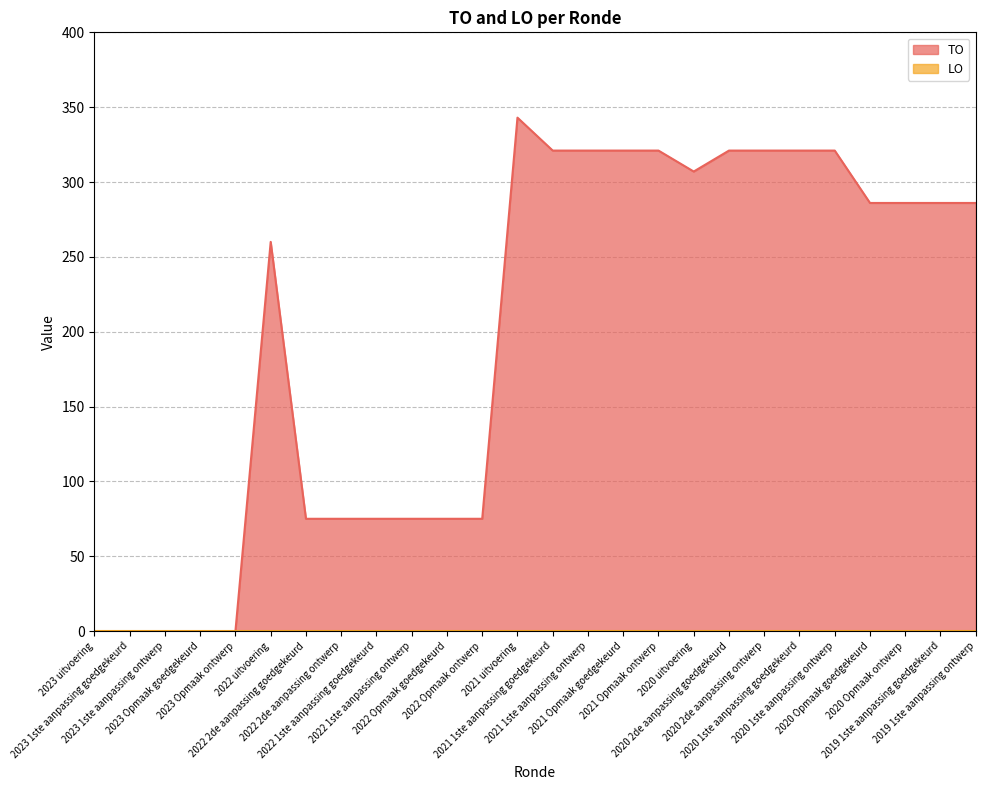

Rank the categories by value from highest to lowest.

2021 uitvoering, 2021 1ste aanpassing goedgekeurd, 2021 1ste aanpassing ontwerp, 2021 Opmaak goedgekeurd, 2021 Opmaak ontwerp, 2020 2de aanpassing goedgekeurd, 2020 2de aanpassing ontwerp, 2020 1ste aanpassing goedgekeurd, 2020 1ste aanpassing ontwerp, 2020 uitvoering, 2020 Opmaak goedgekeurd, 2020 Opmaak ontwerp, 2019 1ste aanpassing goedgekeurd, 2019 1ste aanpassing ontwerp, 2022 uitvoering, 2022 2de aanpassing goedgekeurd, 2022 2de aanpassing ontwerp, 2022 1ste aanpassing goedgekeurd, 2022 1ste aanpassing ontwerp, 2022 Opmaak goedgekeurd, 2022 Opmaak ontwerp, 2023 uitvoering, 2023 1ste aanpassing goedgekeurd, 2023 1ste aanpassing ontwerp, 2023 Opmaak goedgekeurd, 2023 Opmaak ontwerp